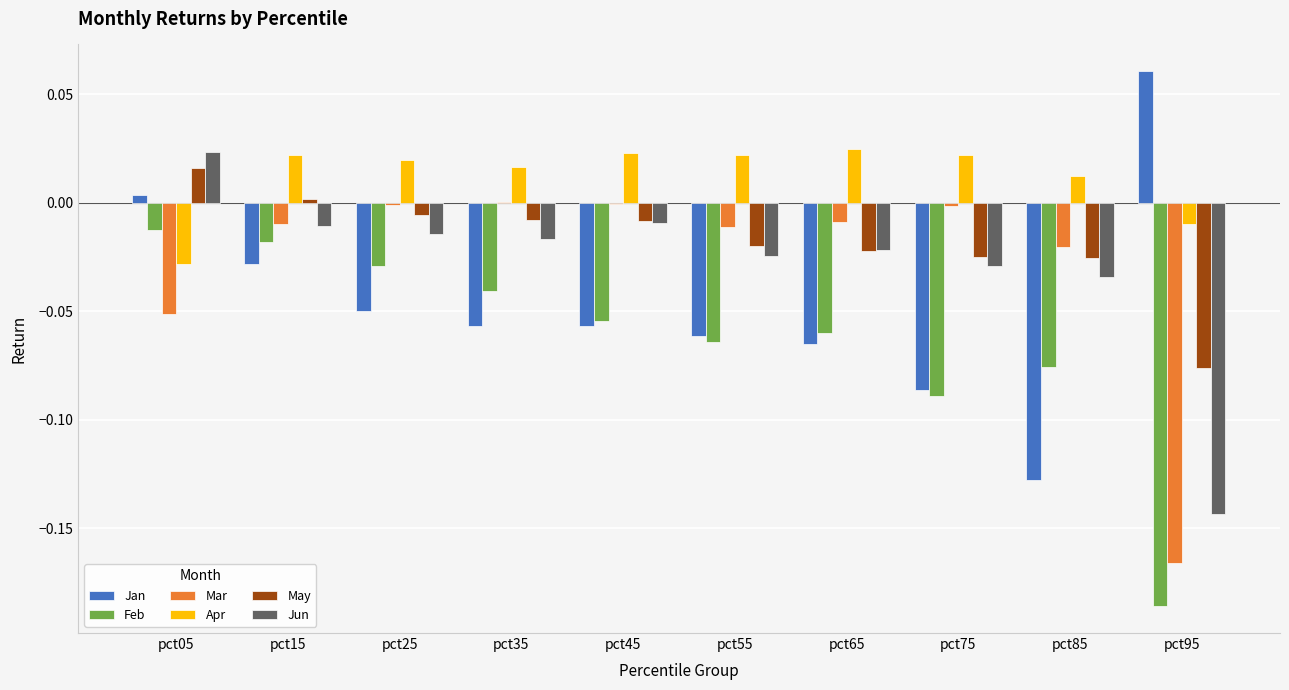

Which label corresponds to the largest value in the chart?

pct95